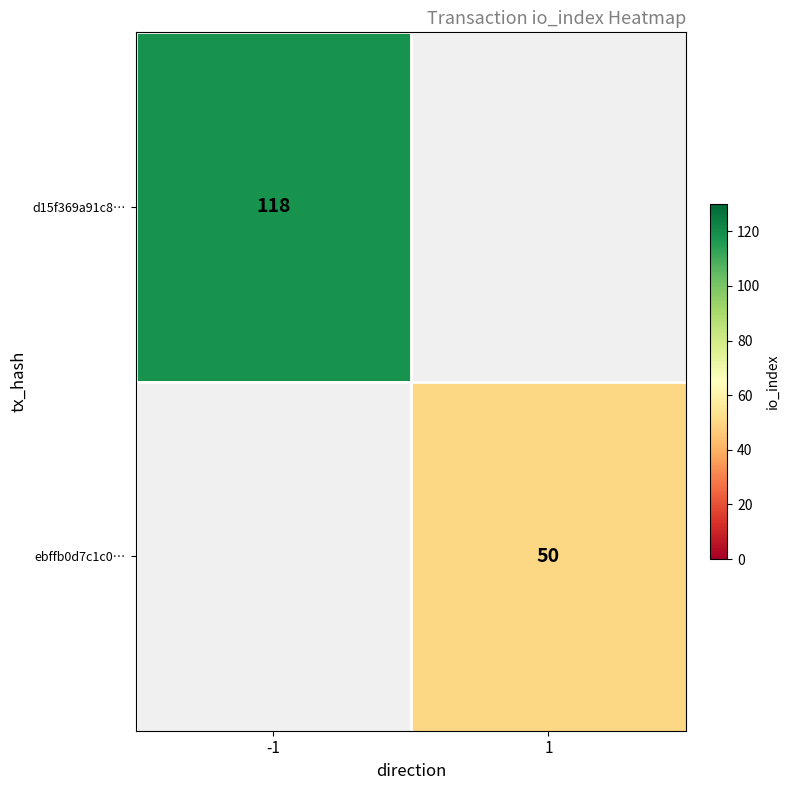

Which category has the highest value in the ebffb0d7c1c0… series?

-1